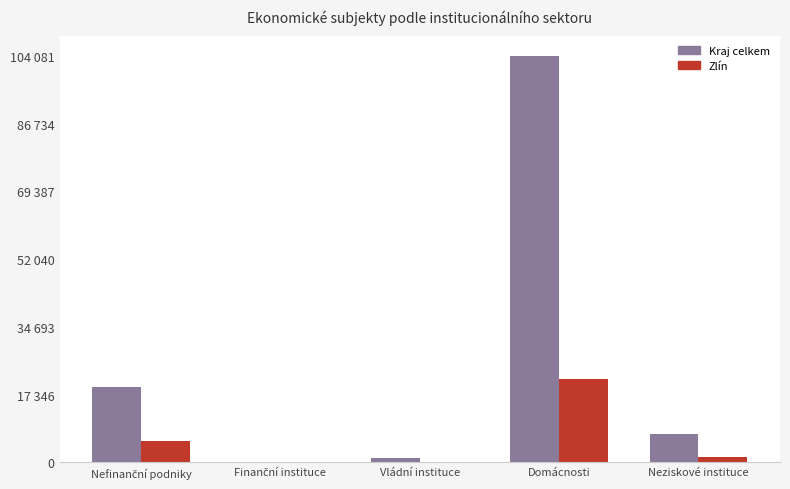

List the series in order of their overall mean, lowest first.

Zlín, Kraj celkem